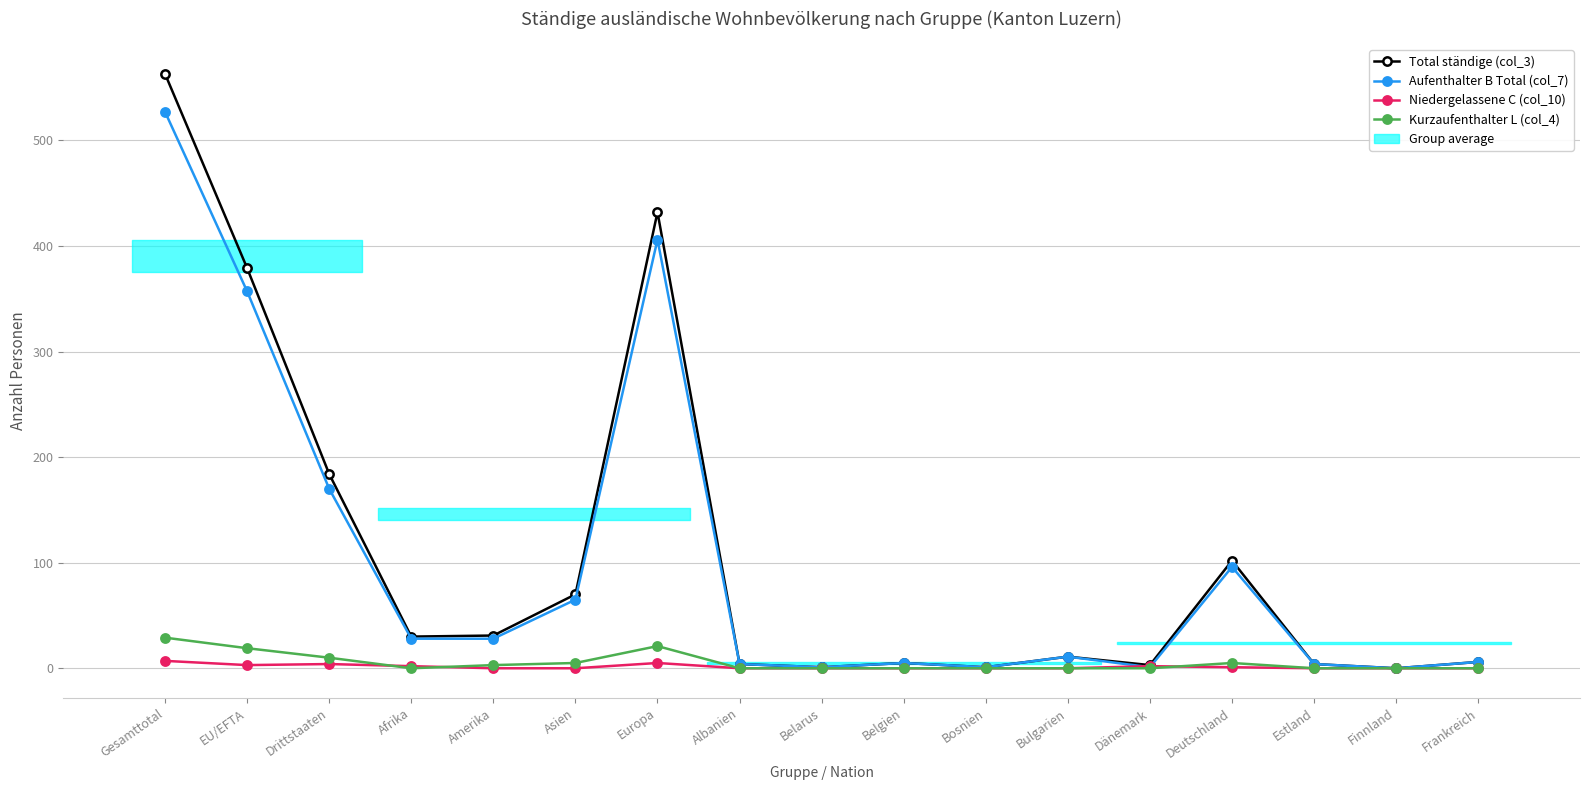

How many values in the Aufenthalter B Total (col_7) series are below 11?

8